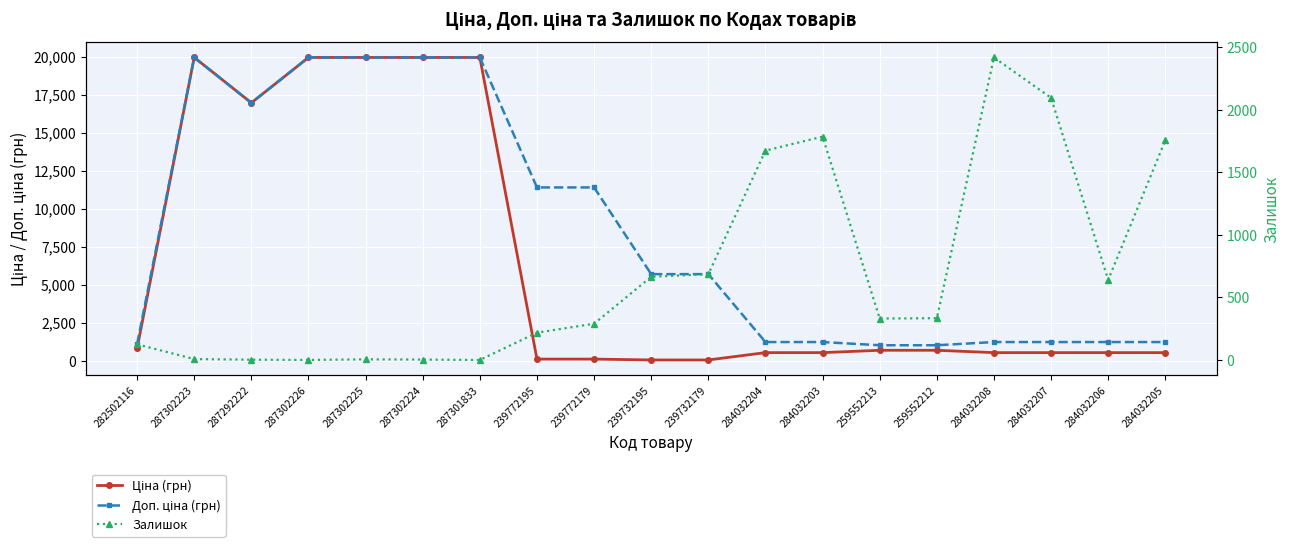

What is the label of the 7th point from the left?

287301833